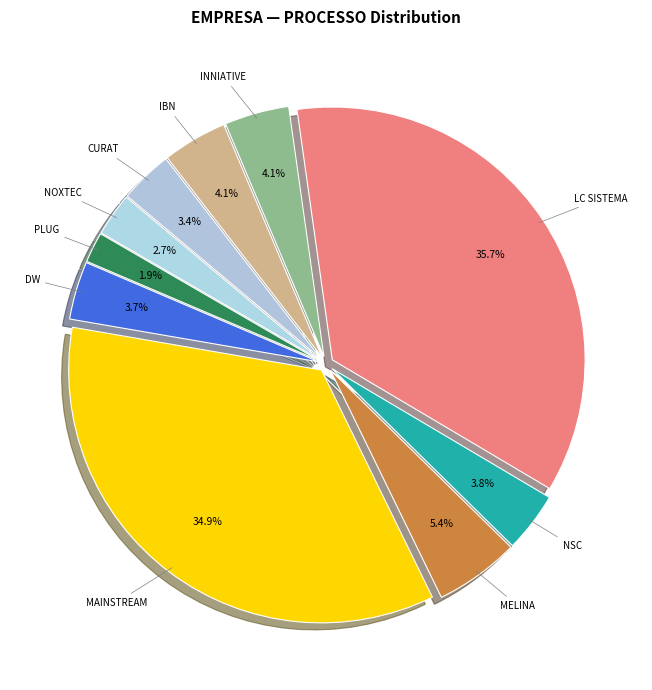

Combined, what portion of the pie is LC SISTEMA and NSC?

39.6%